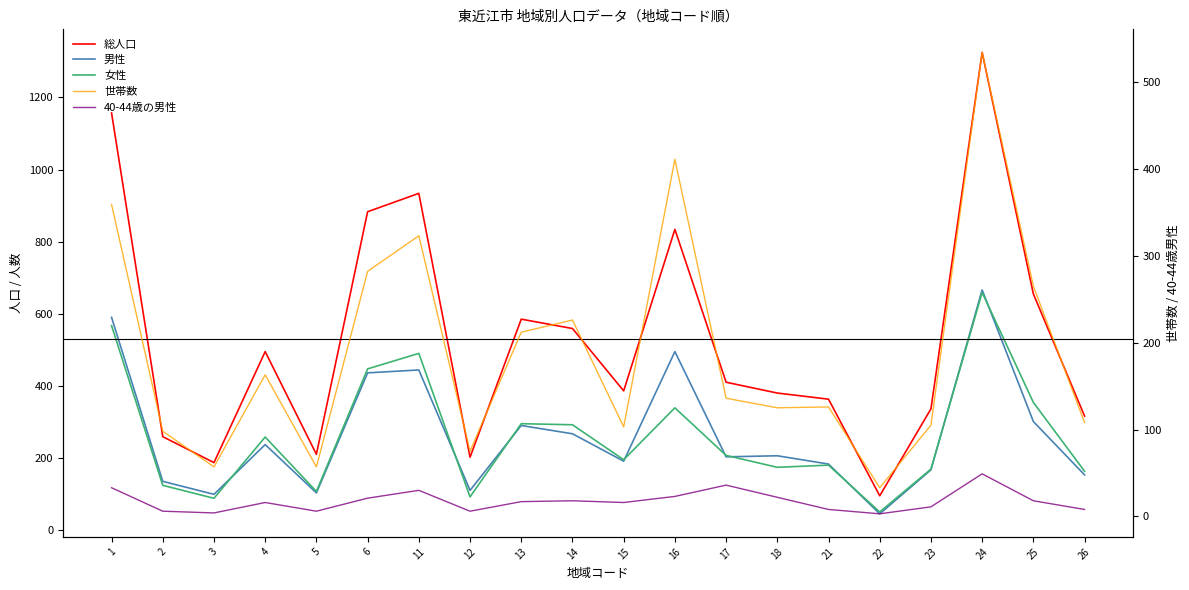

At which label does 総人口 reach its peak?

24